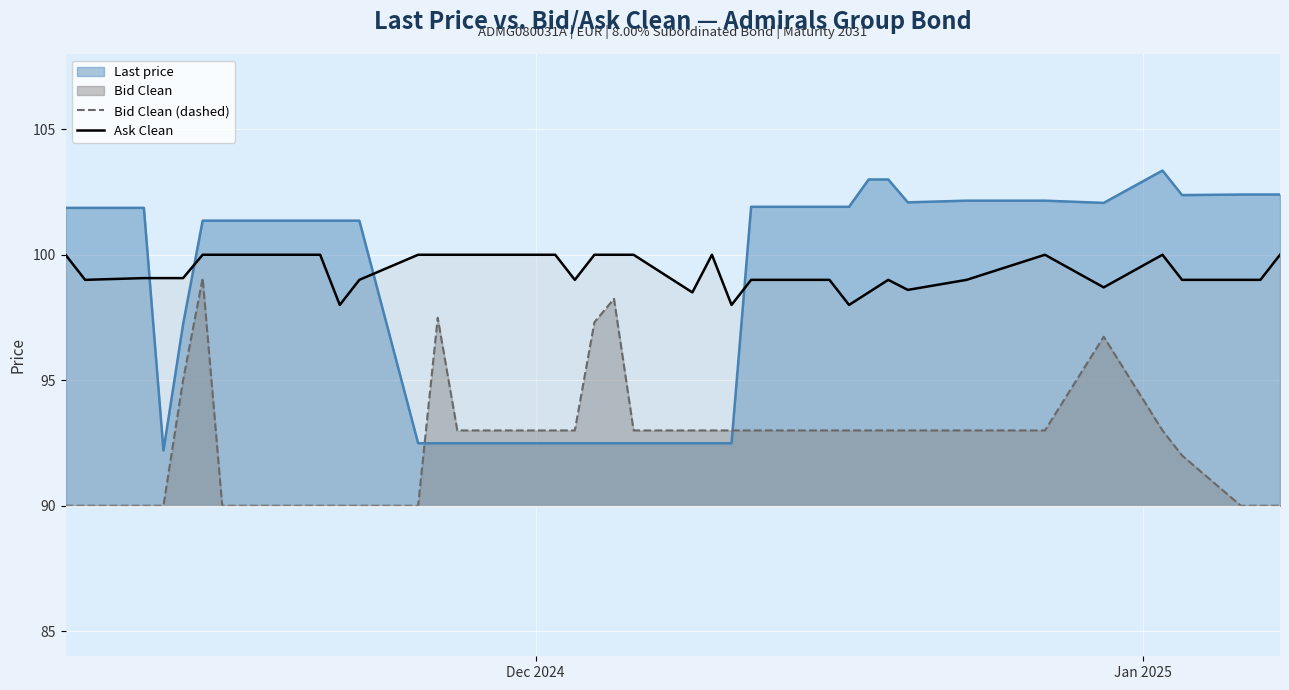

How many lines are shown in the chart?

3